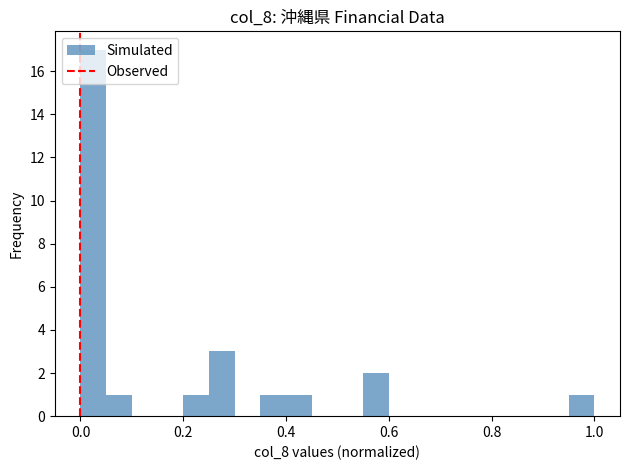

Around what value on the x-axis is the tallest bar? Give the approximate position of its centre, as read against the axis.

0.02